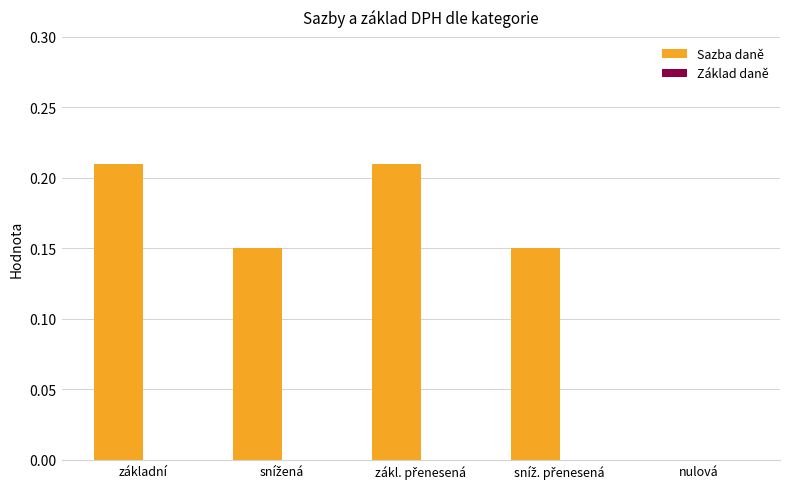

Is it true that the value at základní is 0.1?

False